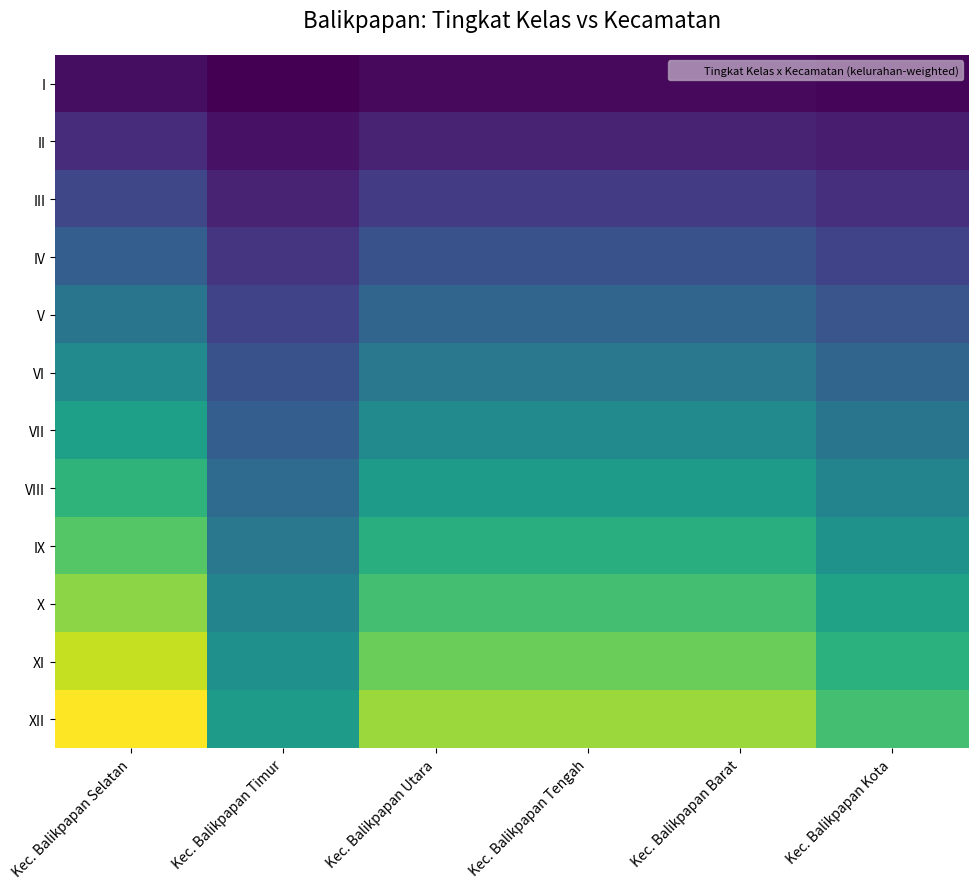

What is the total value across all series at Kec. Balikpapan Timur?

312